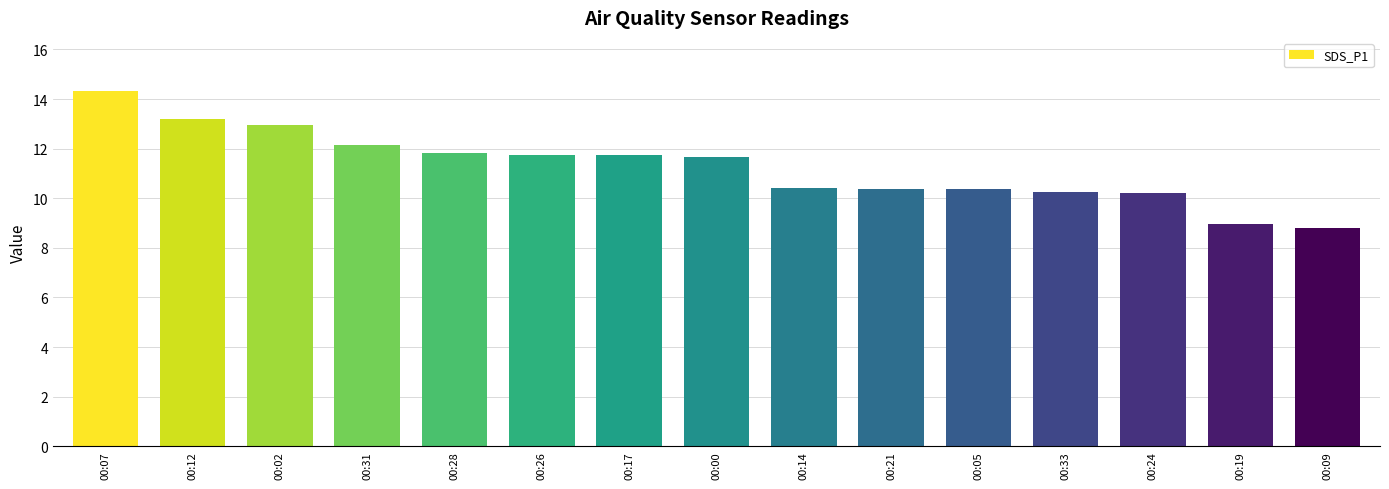

What is the label of the 8th bar from the left?

00:00